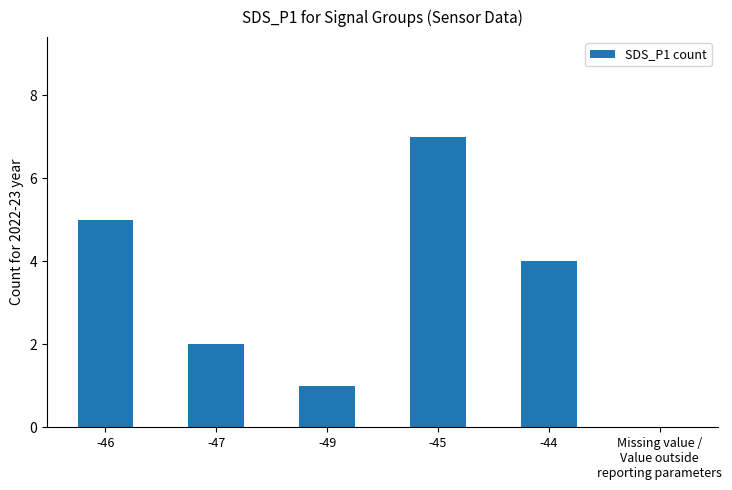

How many categories are shown in the chart?

6